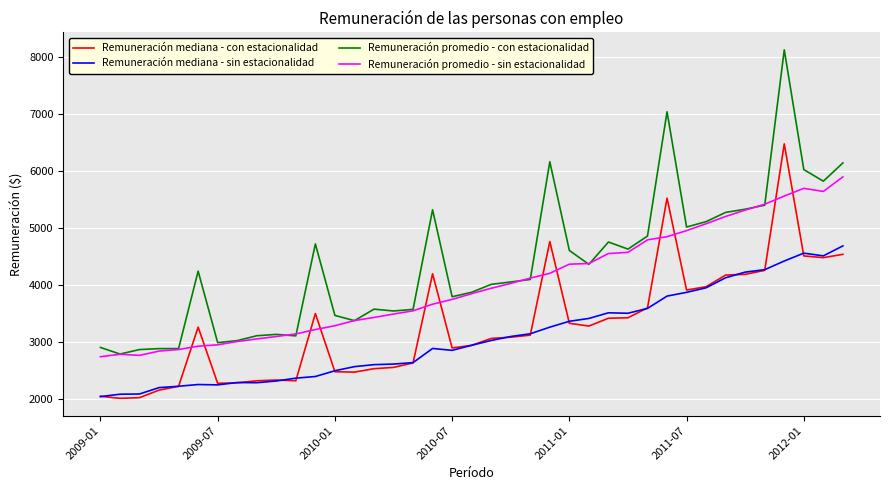

What is the greatest value displayed?

8130